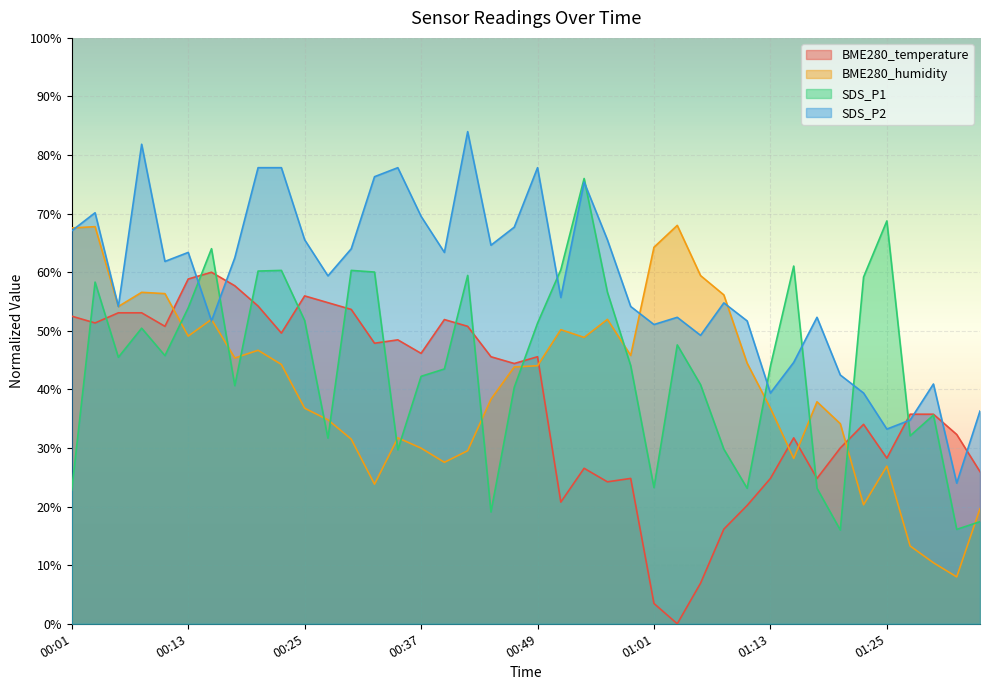

How many intersections are there between BME280_temperature and SDS_P1?

14